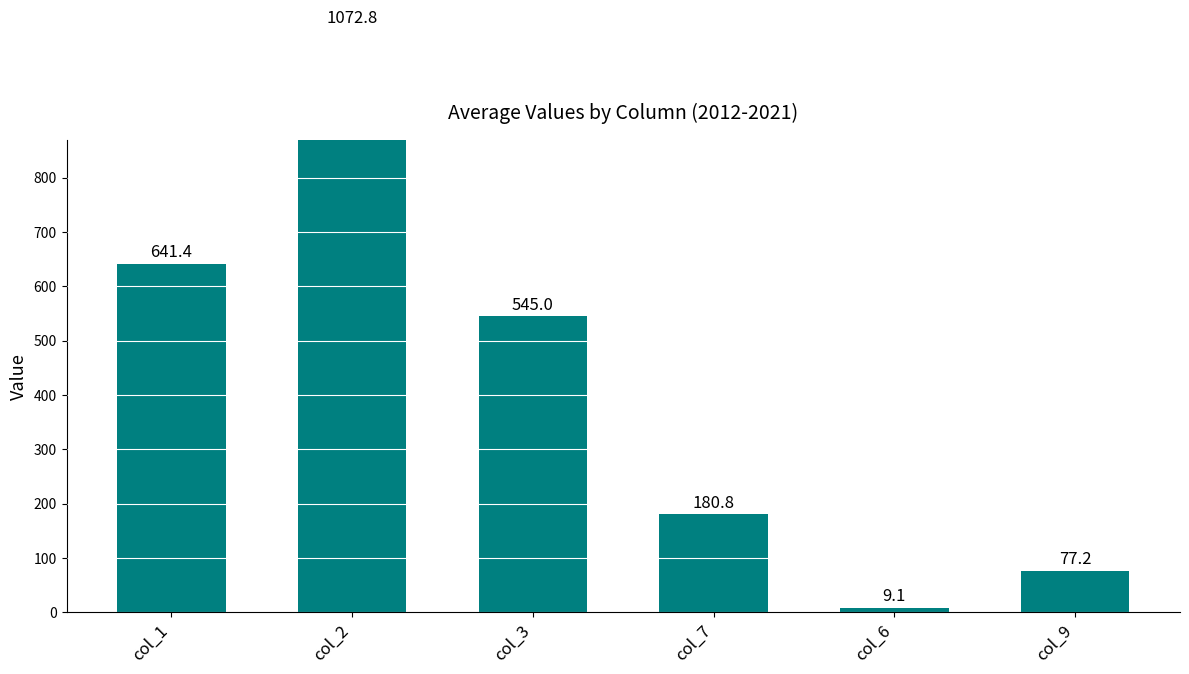

List the labels in order of value, smallest first.

col_6, col_9, col_7, col_3, col_1, col_2